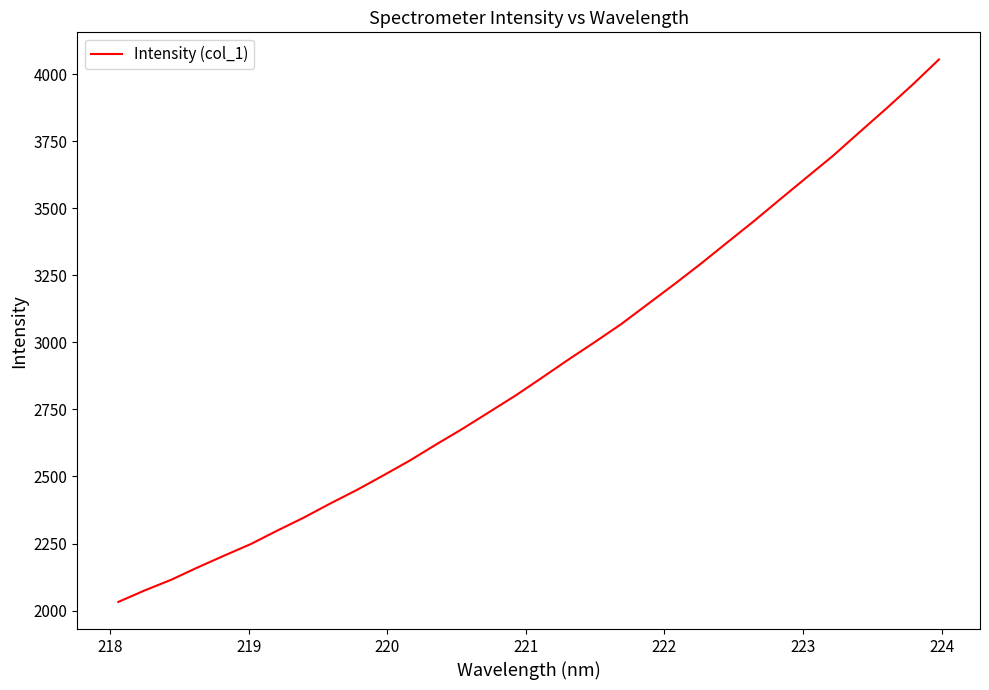

What is the minimum value shown in the chart?

2032.3